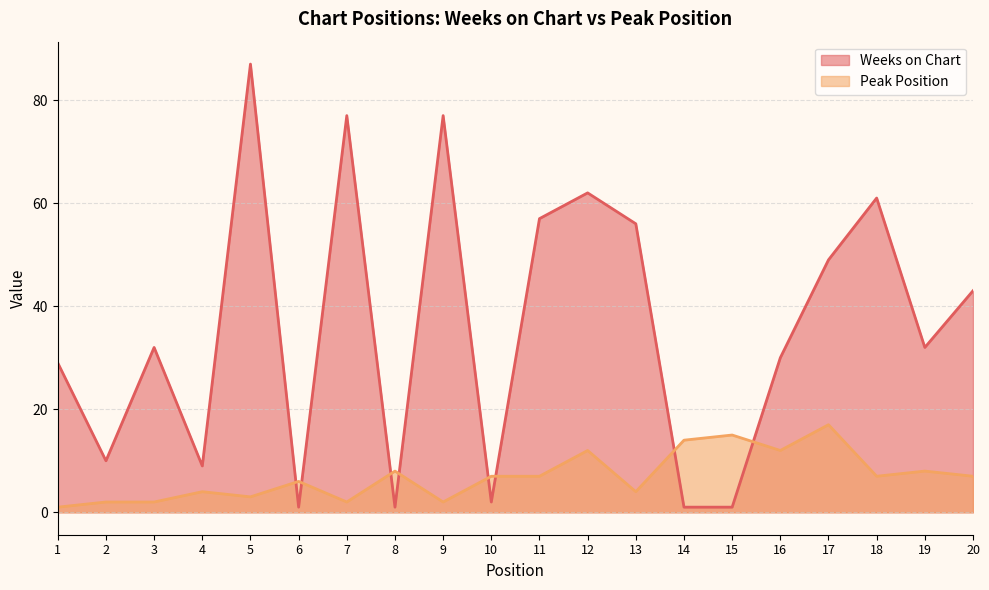

What is the sum of the Weeks on Chart values at 13 and 15?

57